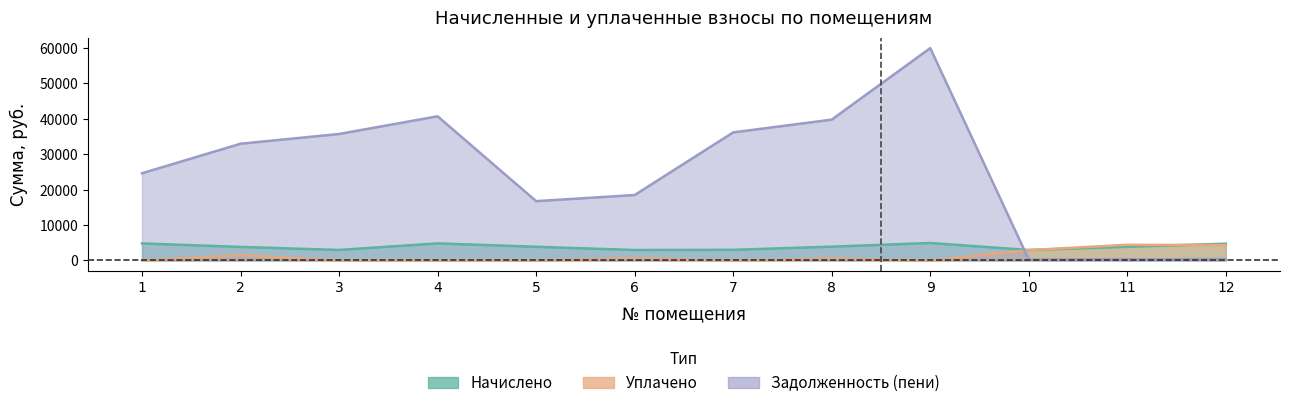

Which series has the largest total across all categories?

Задолженность (пени)